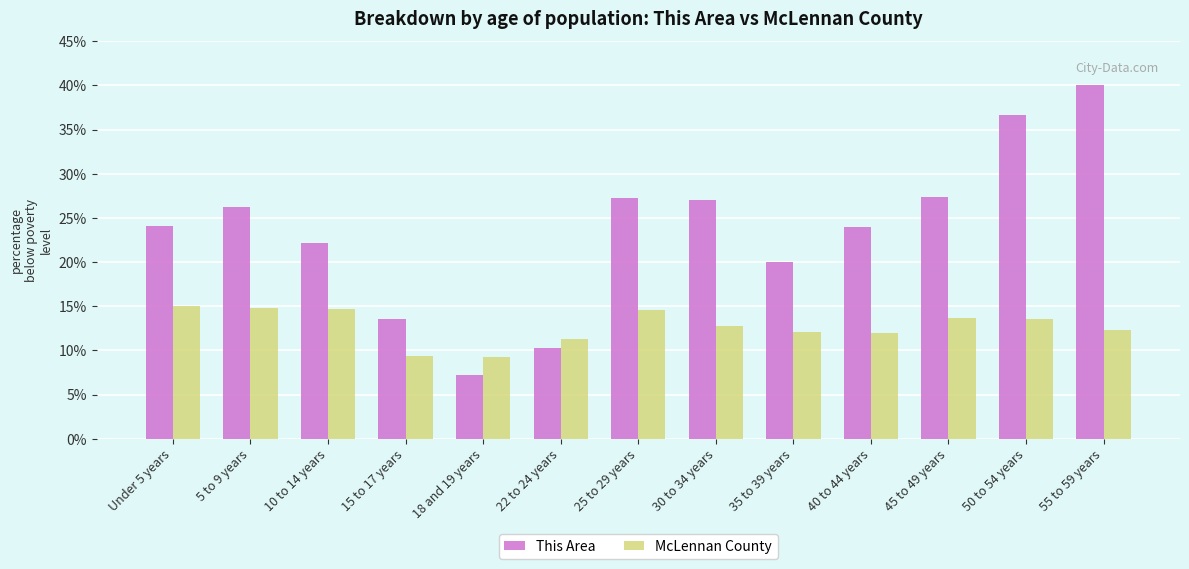

What are all the series names shown in the legend?

This Area, McLennan County